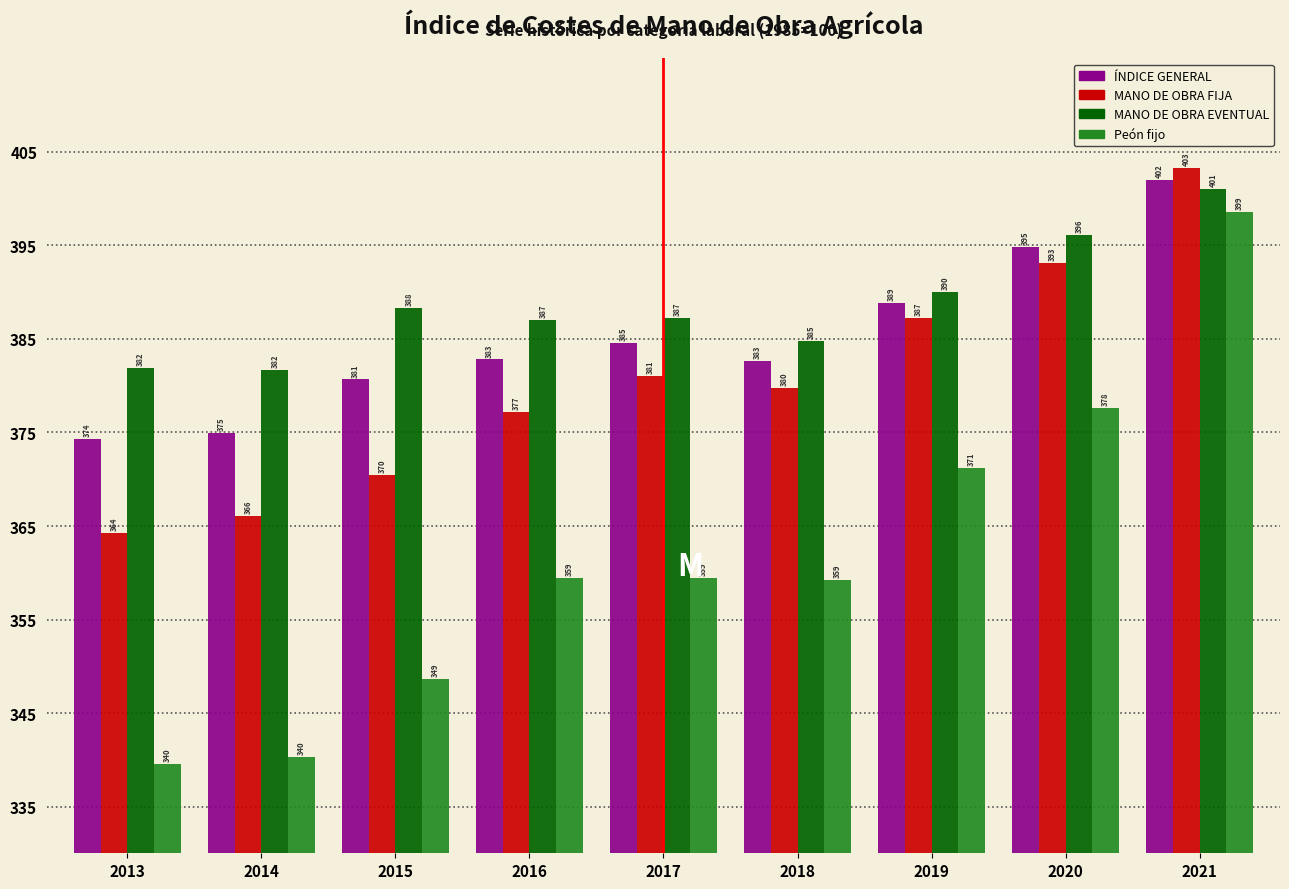

Which series has the largest range (max minus min)?

Peón fijo